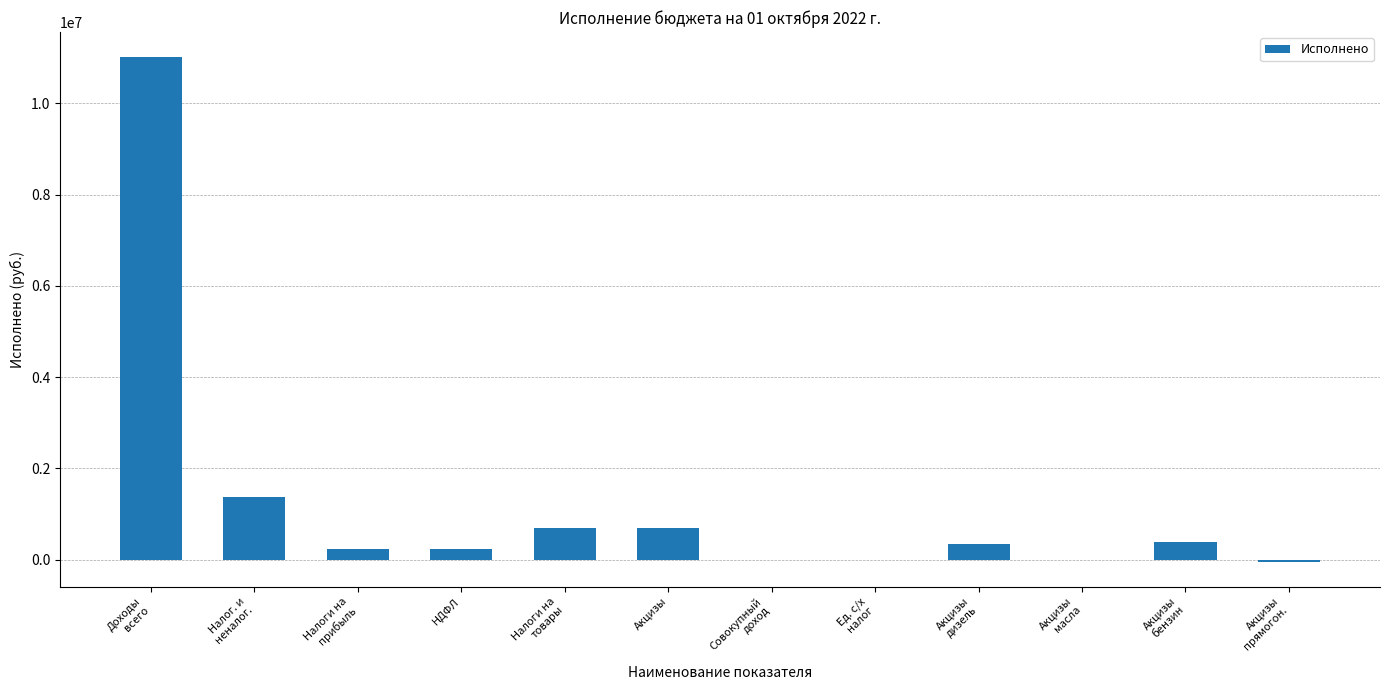

Read the value at Акцизы.

694993.7